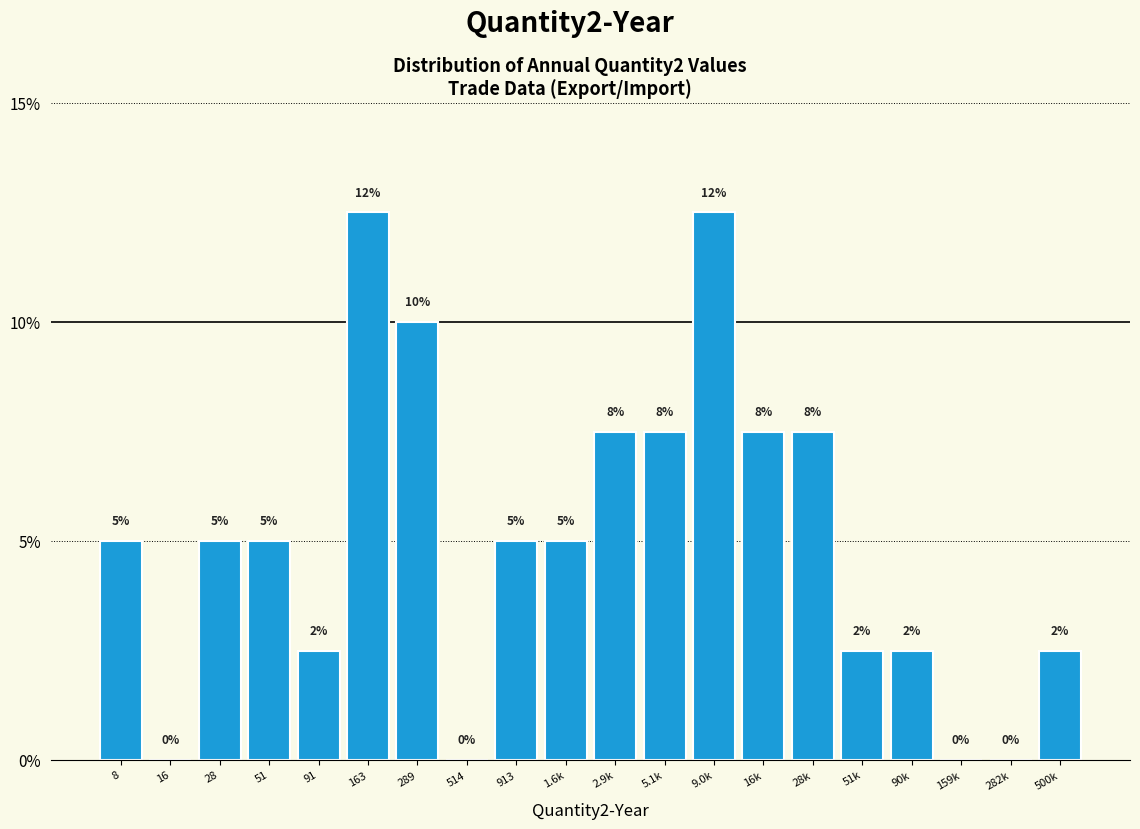

What is the ratio of the value at 16k to the value at 28k?

1.0